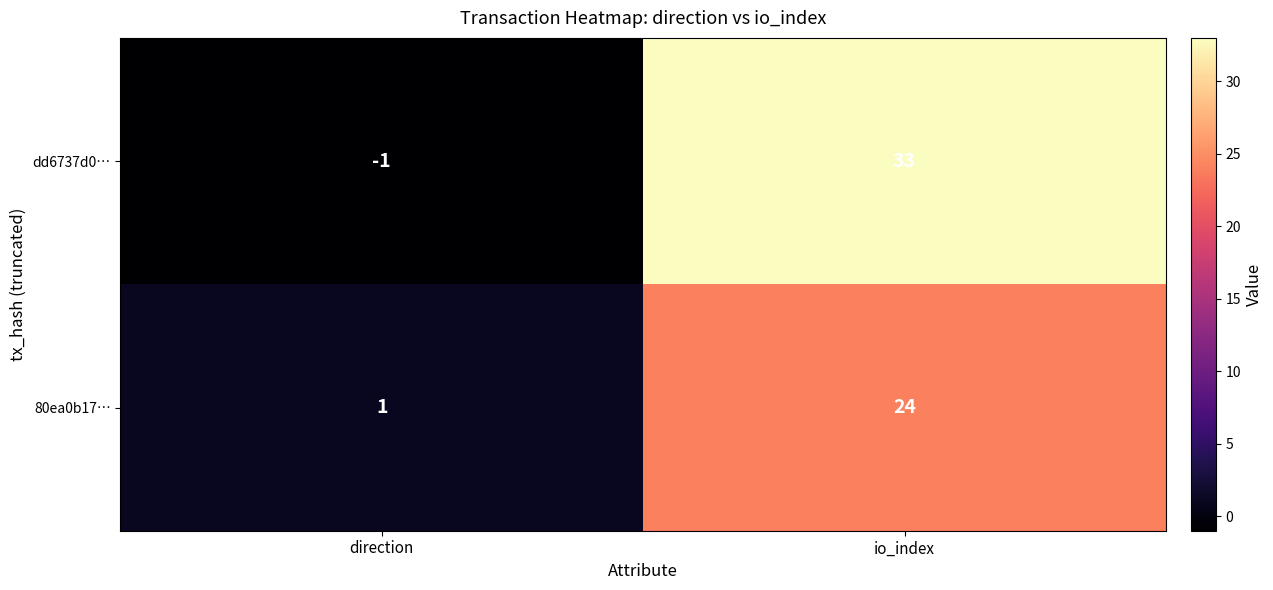

Which category has the highest value across all series?

io_index